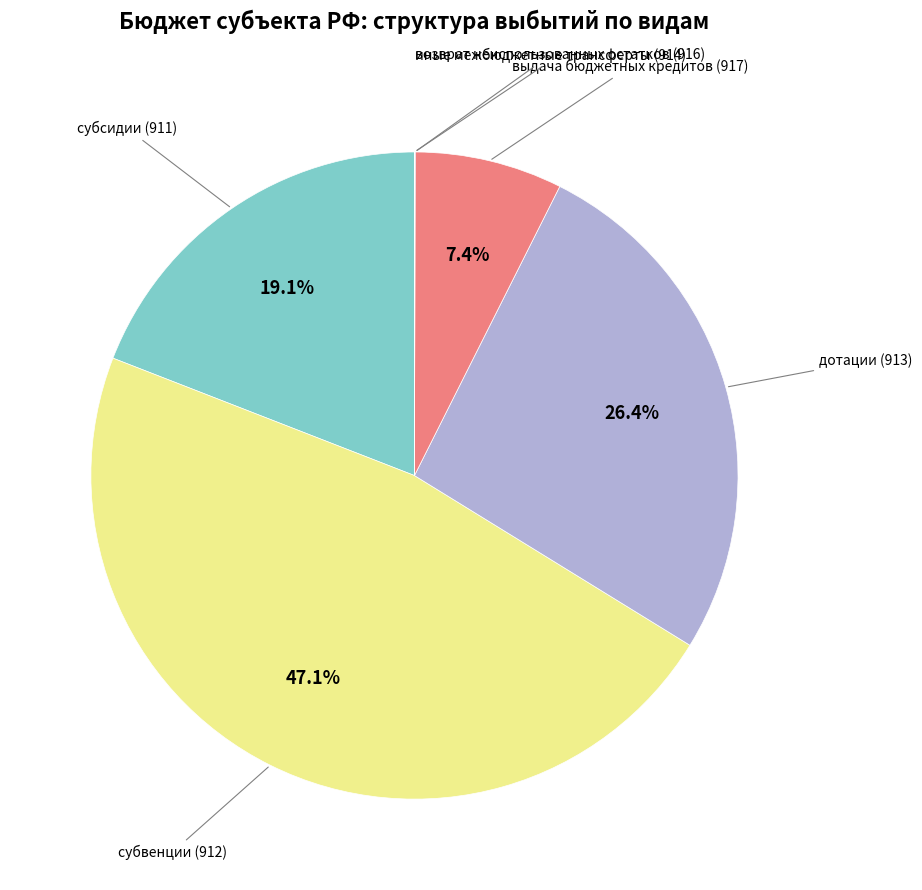

Rank the categories by value from highest to lowest.

субвенции (912), дотации (913), субсидии (911), выдача бюджетных кредитов (917), иные межбюджетные трансферты (914), возврат неиспользованных остатков (916)